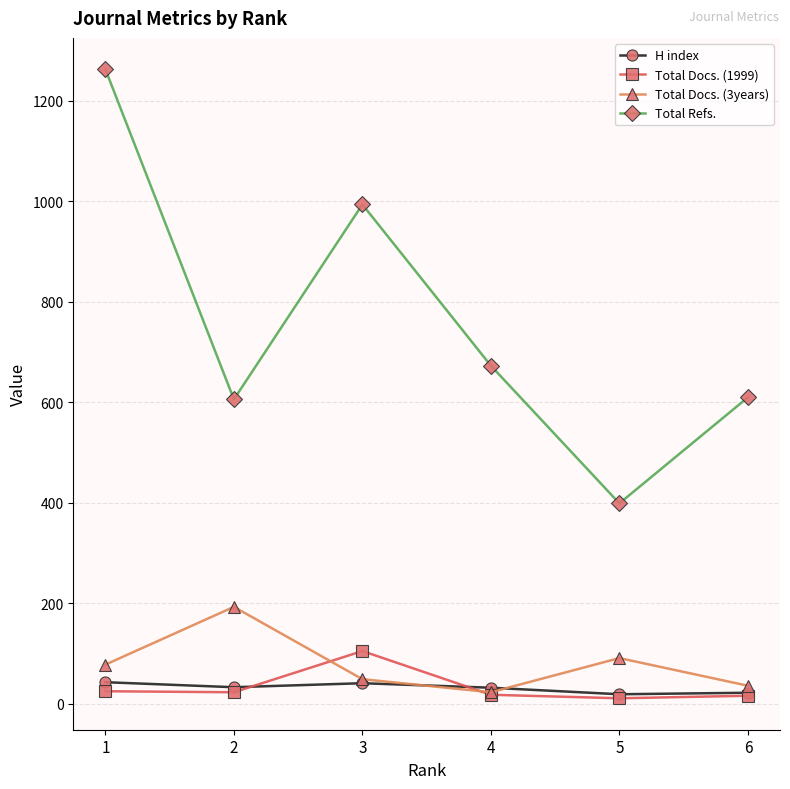

Which series has the largest total across all categories?

Total Refs.